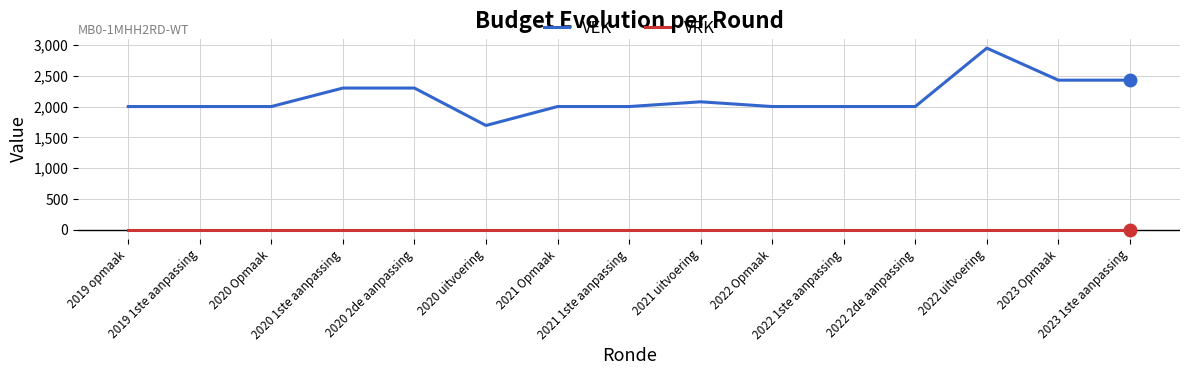

Reading right to left, transcribe all the data shown in this chart.

VEK: 2428	2428	2948	2000	2000	2000	2077	2000	2000	1693	2300	2300	2000	2000	2000
VRK: 0	0	0	0	0	0	0	0	0	0	0	0	0	0	0